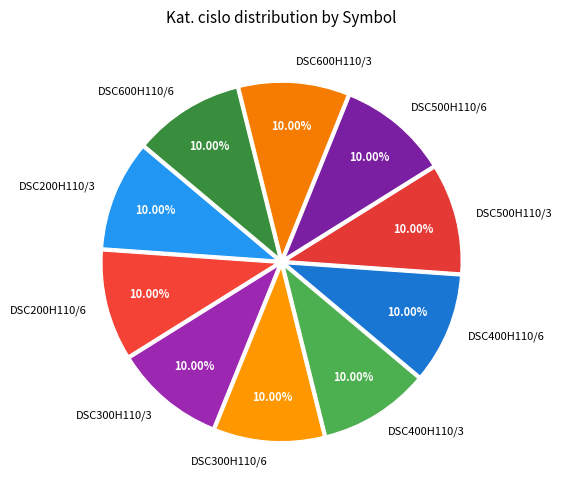

The DSC500H110/6 slice represents 10% of the pie. True or false?

True